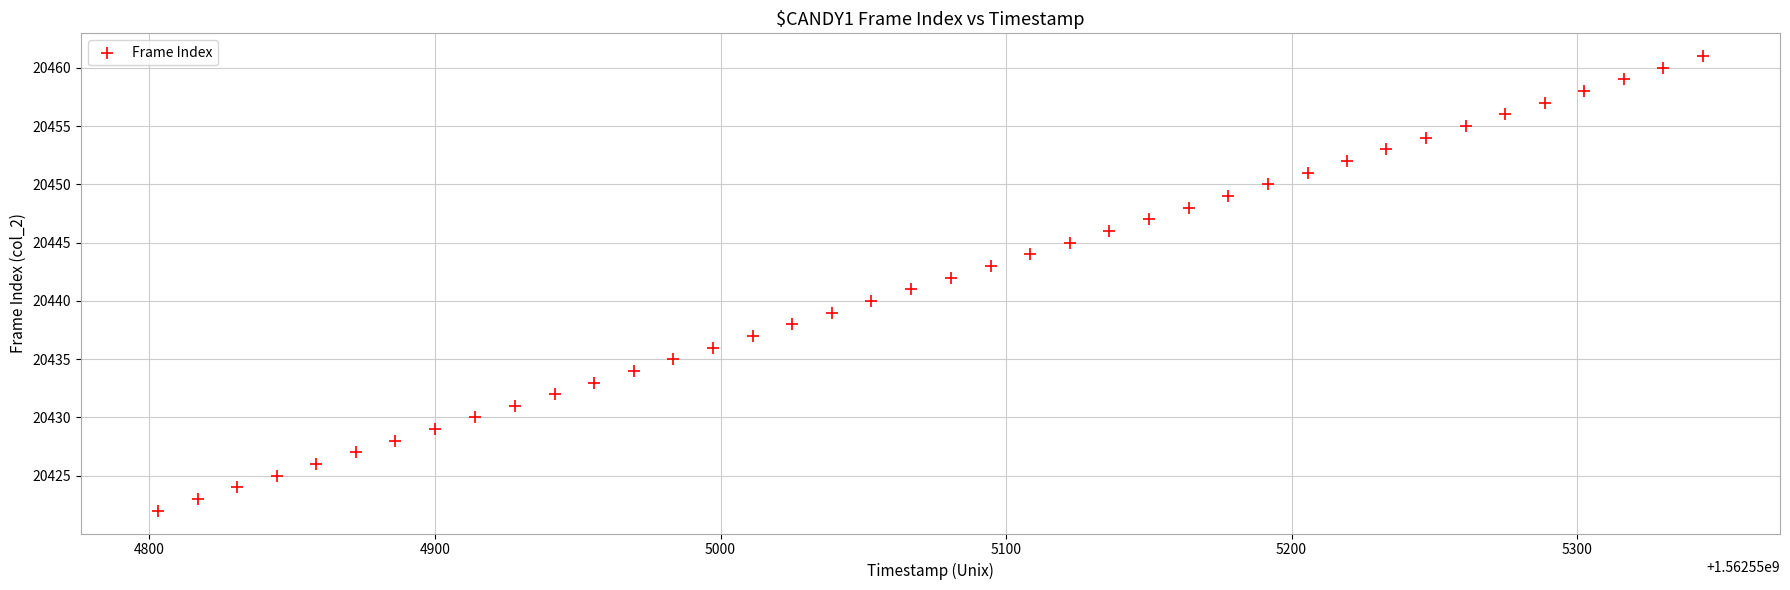

What is the range of Y values (max minus min)?

39